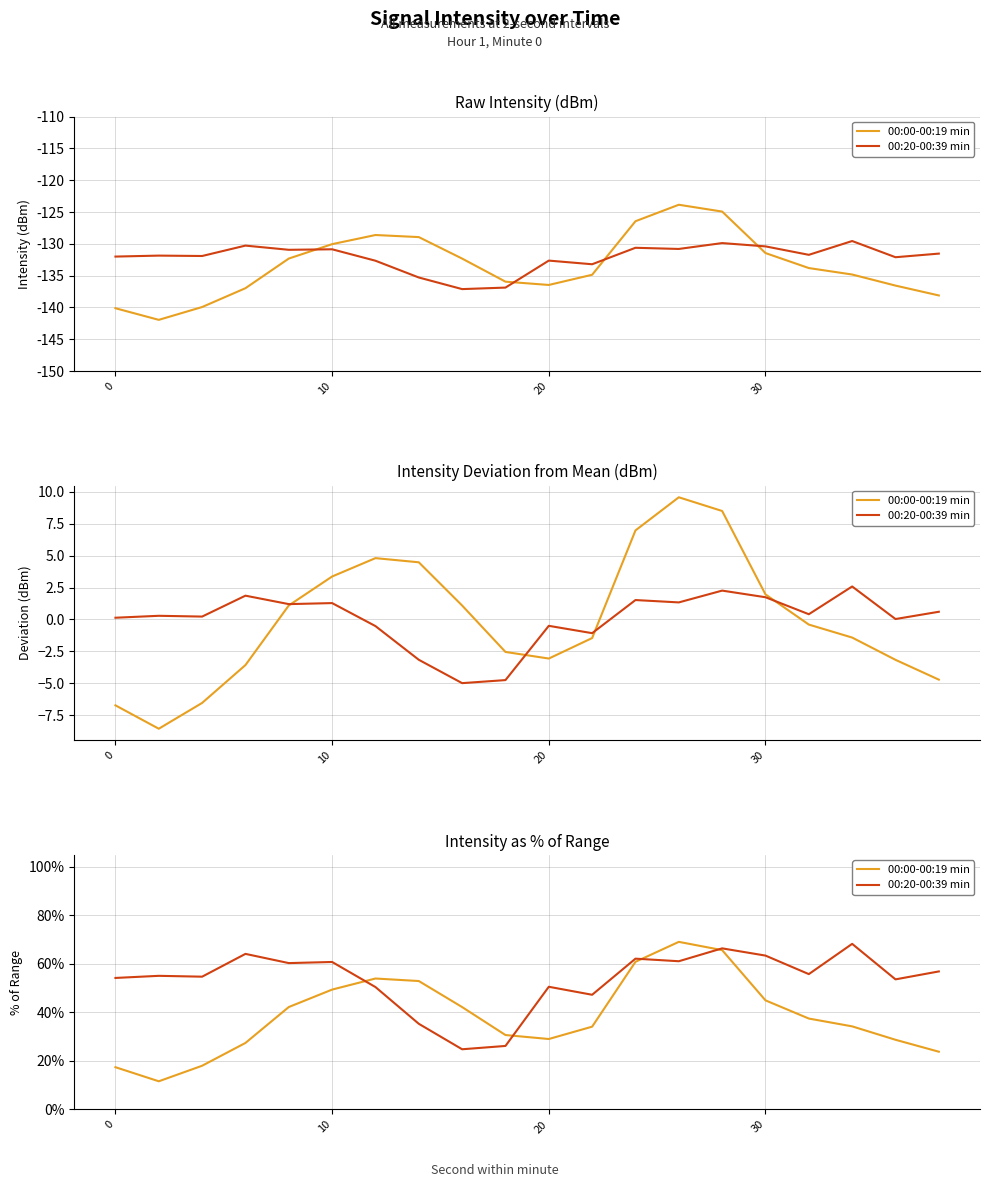

What are all the series names shown in the legend?

00:00-00:19 min, 00:20-00:39 min